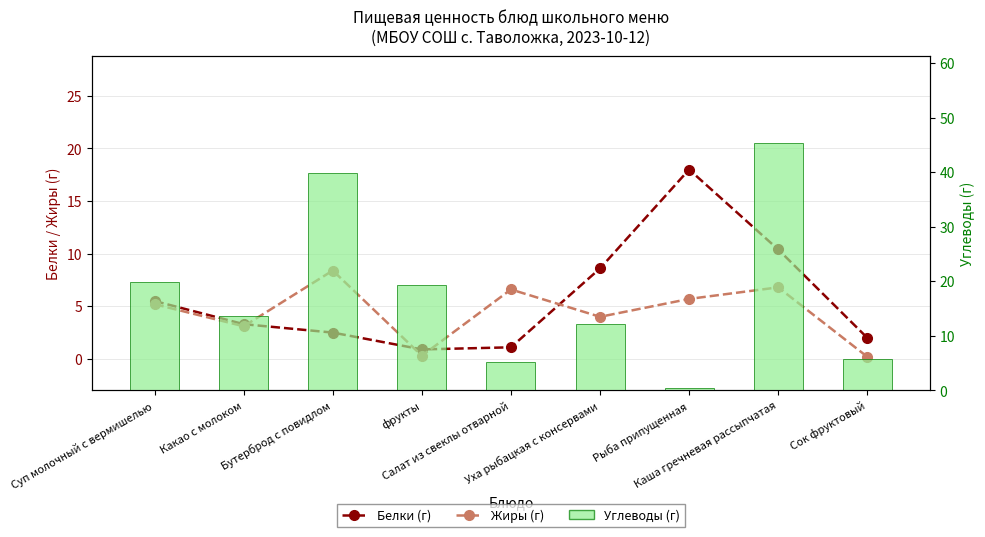

At how many categories does at least one series exceed 39?

2